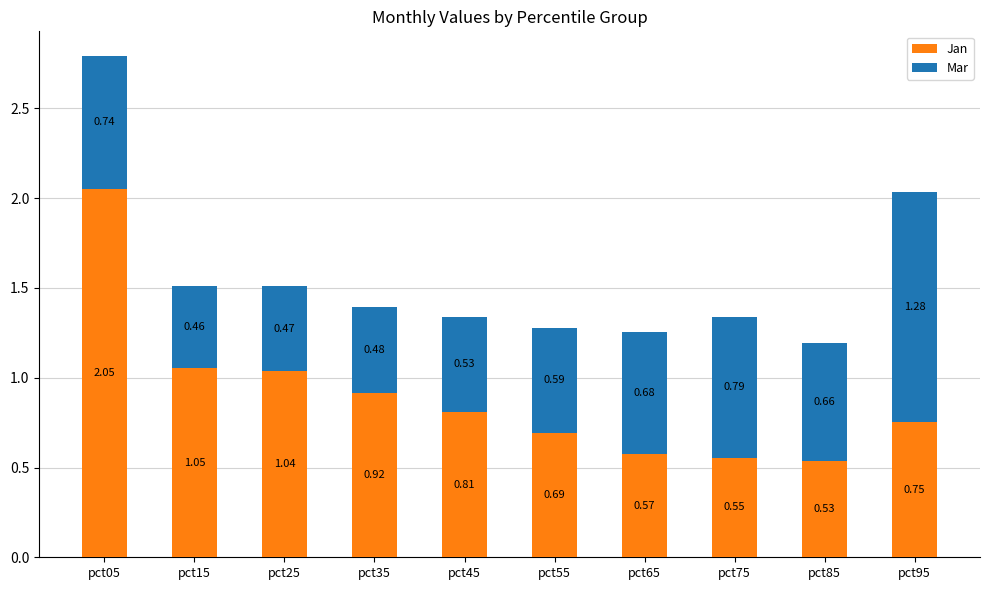

List the labels in order of Jan value, largest first.

pct05, pct15, pct25, pct35, pct45, pct95, pct55, pct65, pct75, pct85